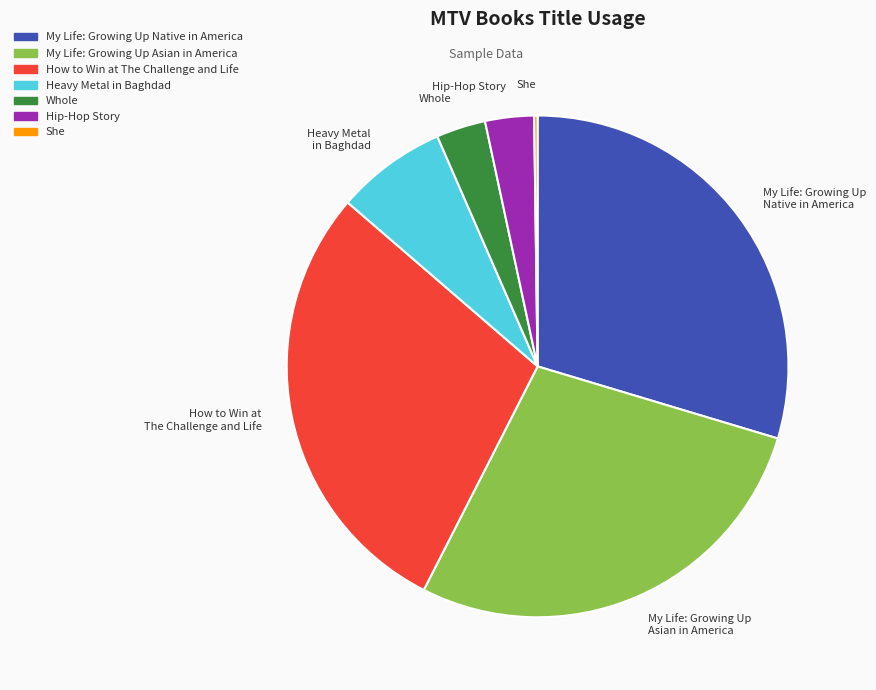

What is the largest slice in the pie chart?

My Life: Growing Up Native in America